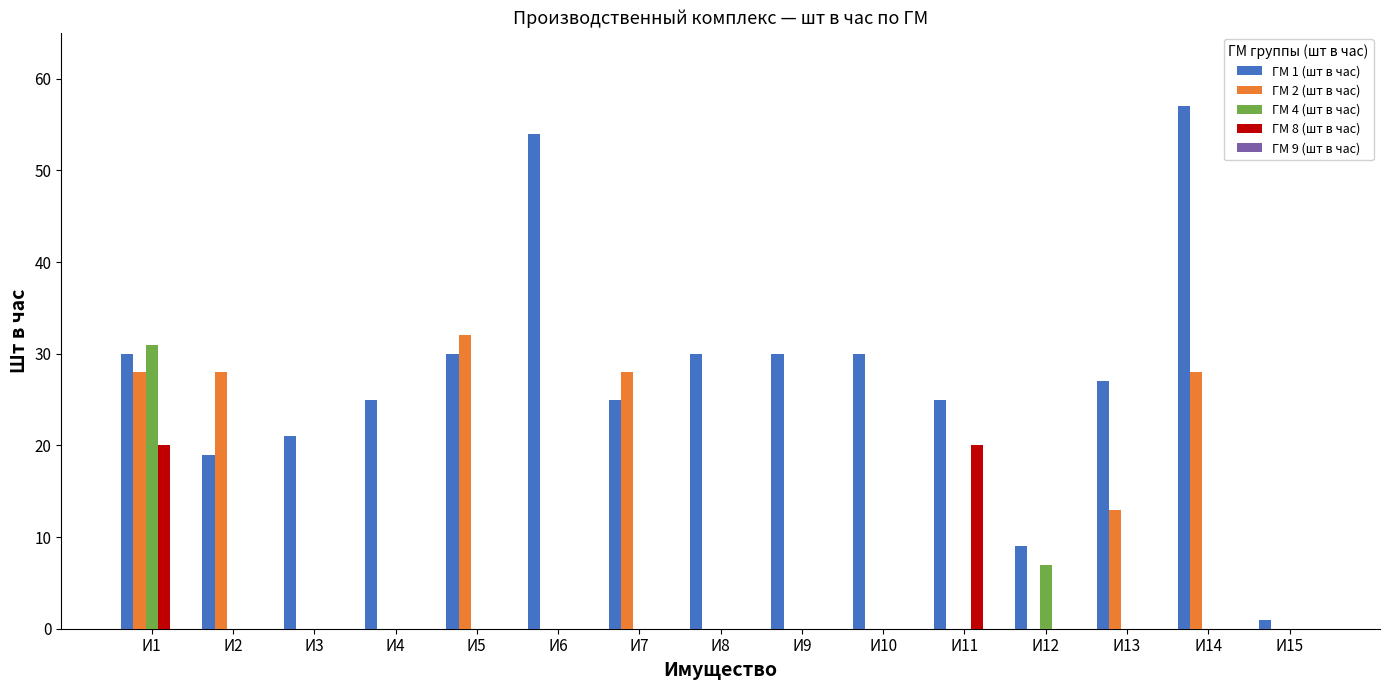

Are the bars grouped side by side (vs. stacked)?

Yes